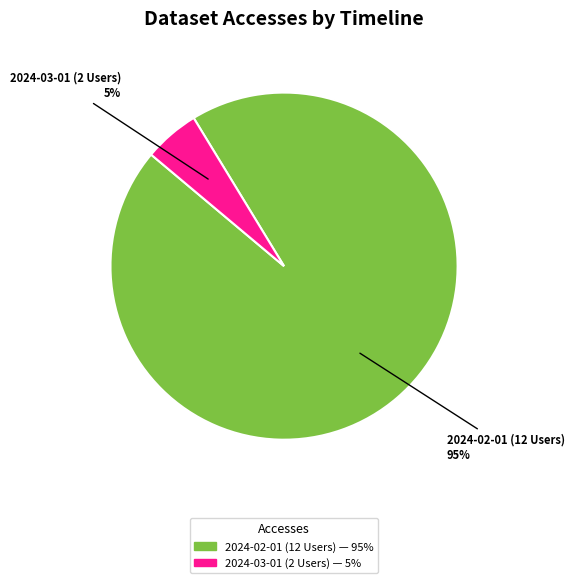

What portion of the pie excludes 2024-02-01 (12 Users)?

5.2%